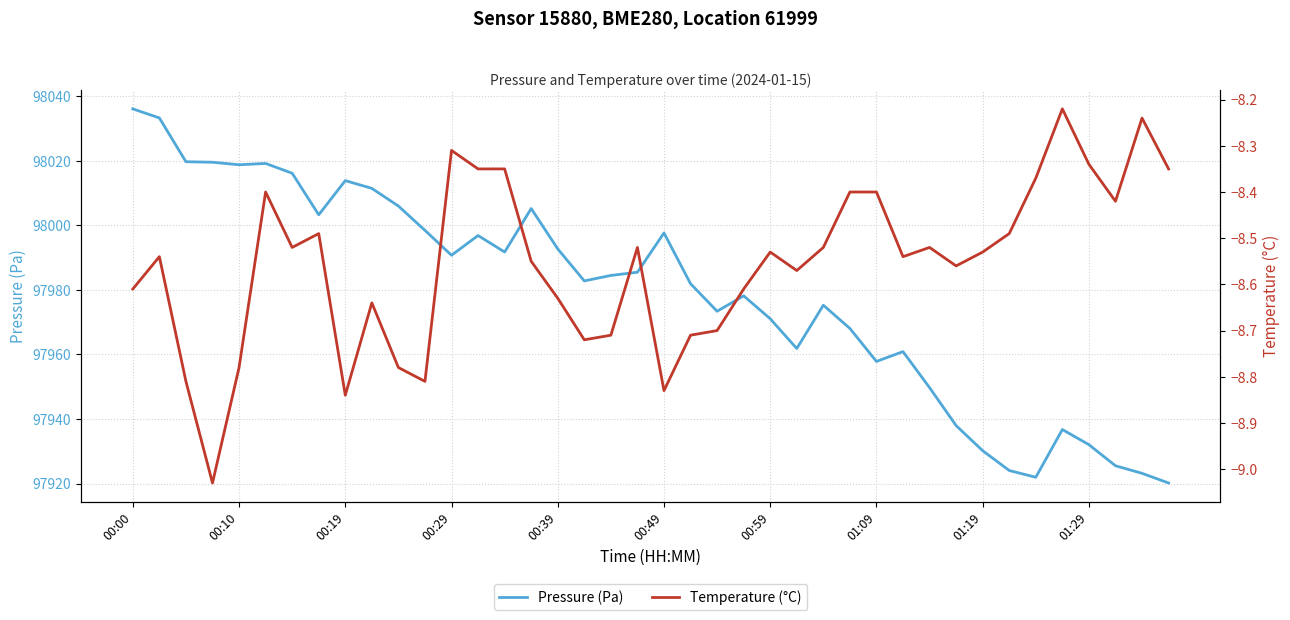

Rank the series by their average value, from highest to lowest.

Pressure (Pa), Temperature (°C)